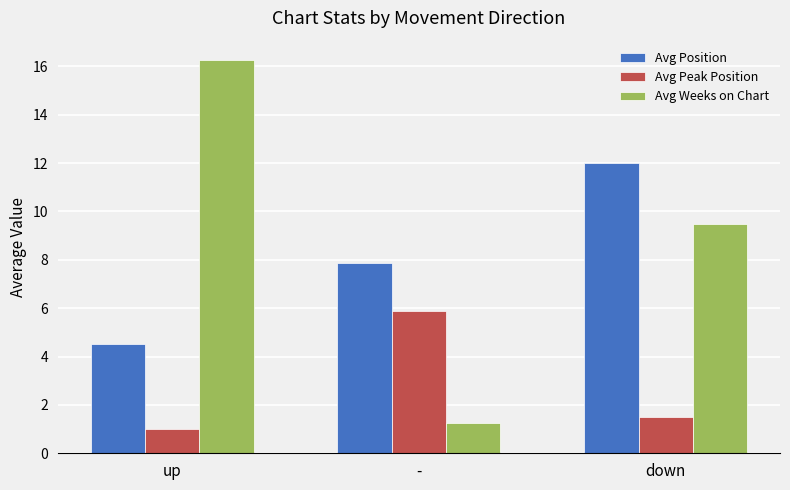

What is the total value across all series at down?

23.0